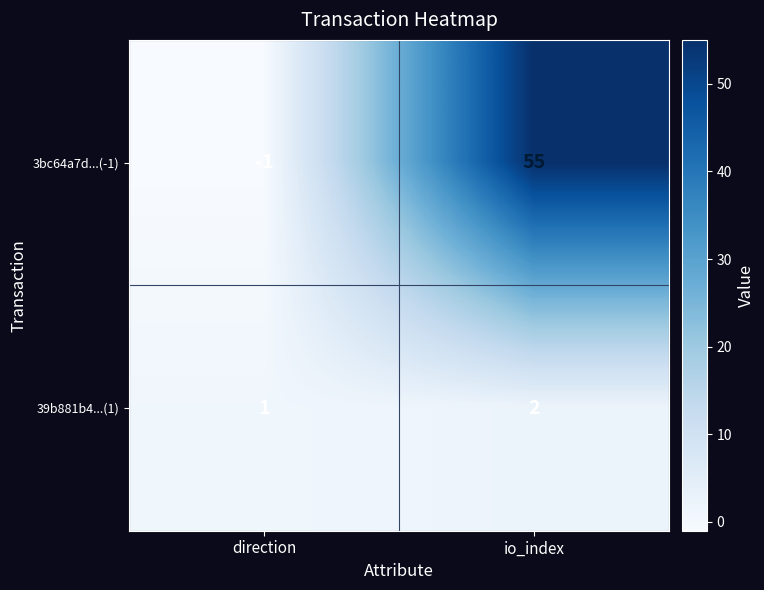

At which label is 3bc64a7d...(-1) closest to 27?

direction